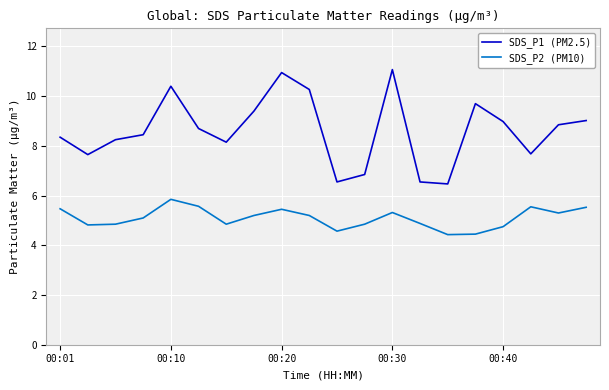

What is the difference between the maximum and minimum values in the SDS_P2 (PM10) series?

1.4